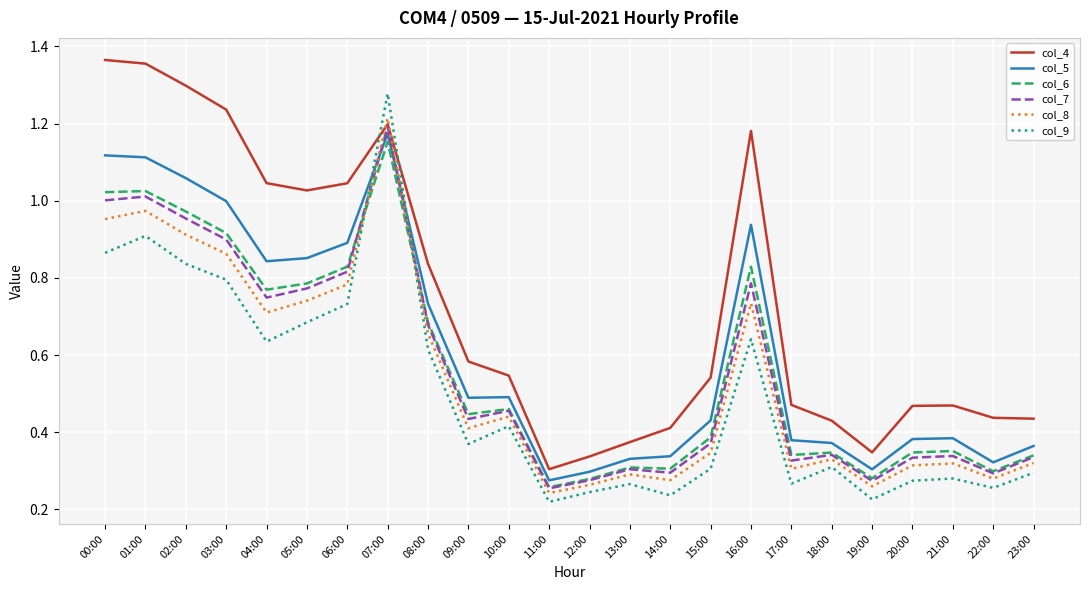

Where is the first local minimum for col_6?

04:00